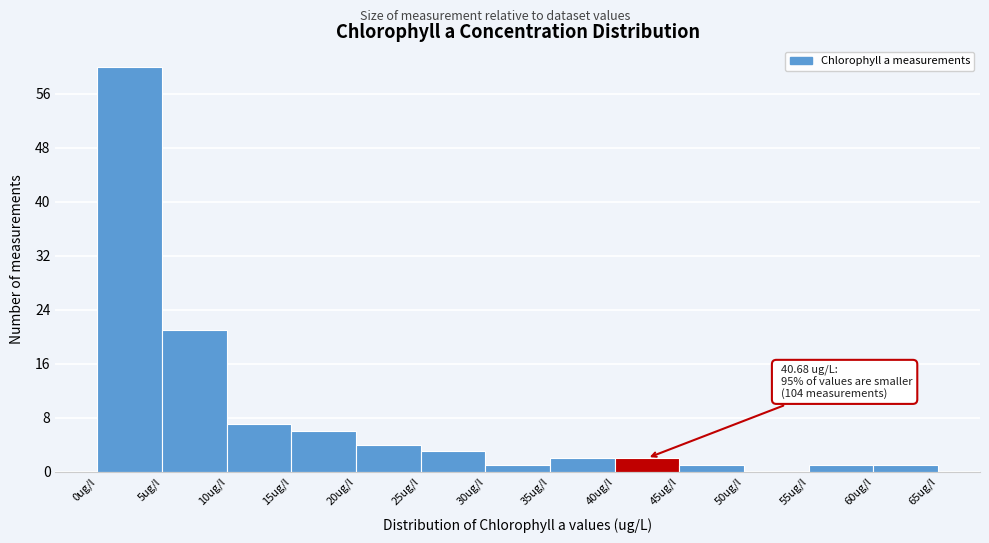

Over which range of the x-axis is the bar tallest?

0 to 5